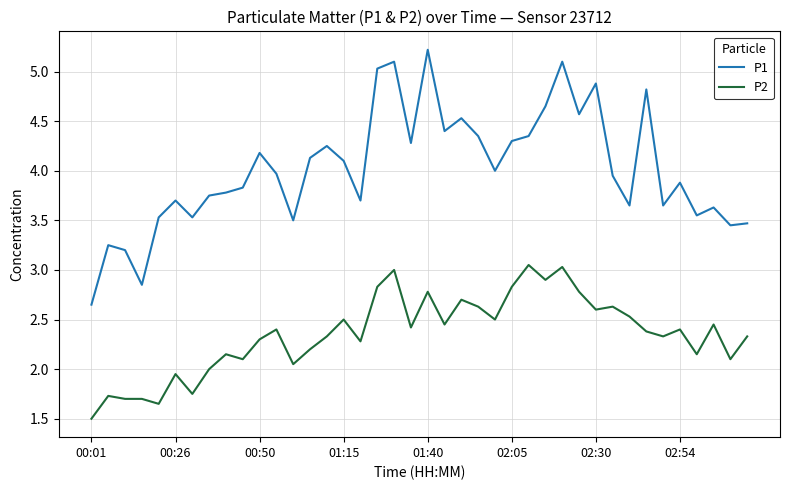

List the series in order of their overall mean, lowest first.

P2, P1